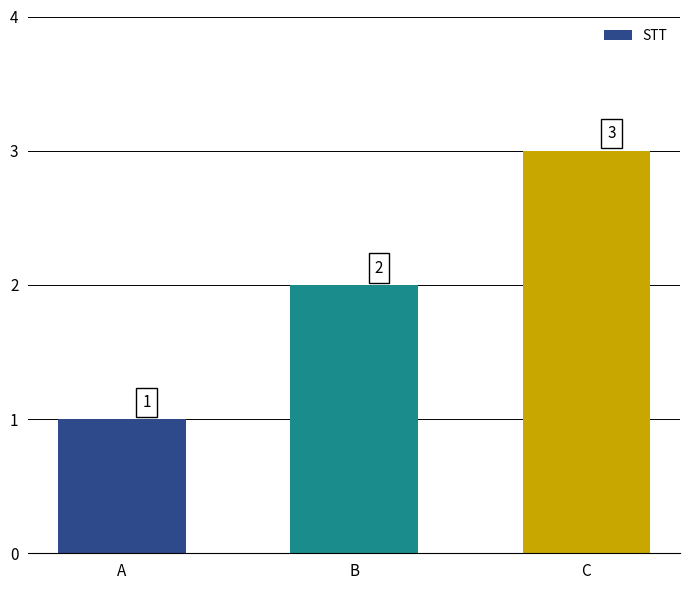

What is the value of the 2nd bar from the left?

2